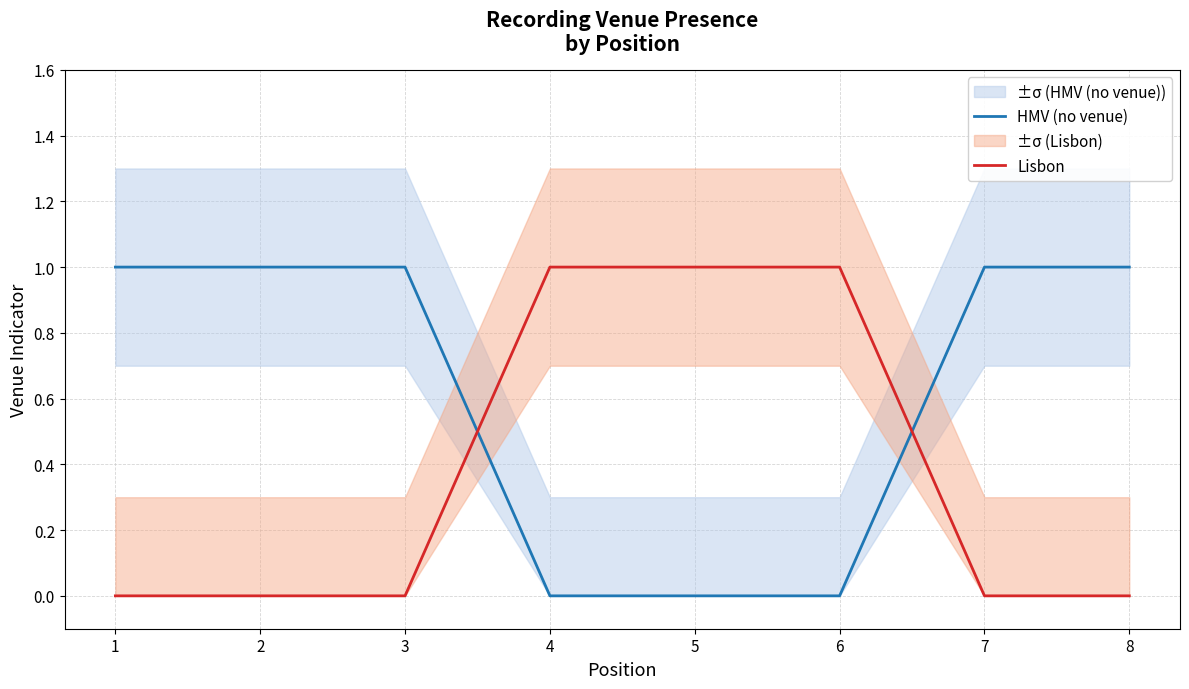

Count the HMV (no venue) values in the range 0 to 1.

8